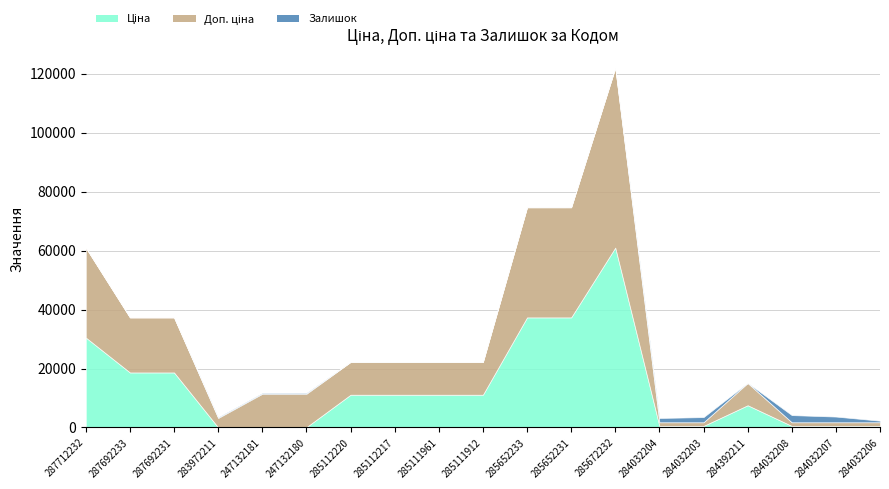

How many distinct data groups are displayed?

3